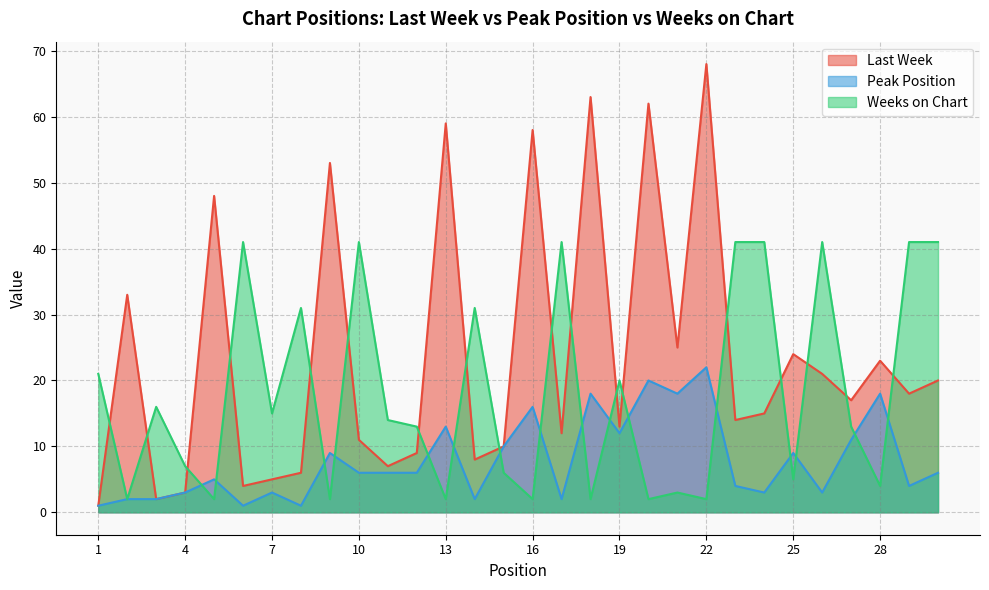

Between 3 and 20, which series saw the biggest shift?

Last Week